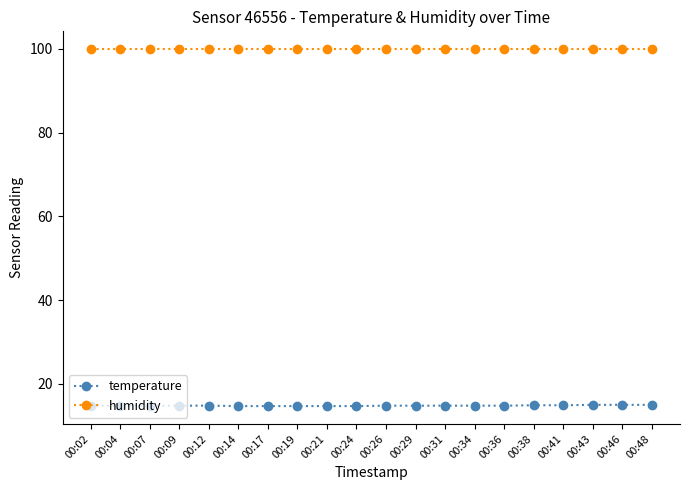

Read the temperature value at 00:02.

14.8